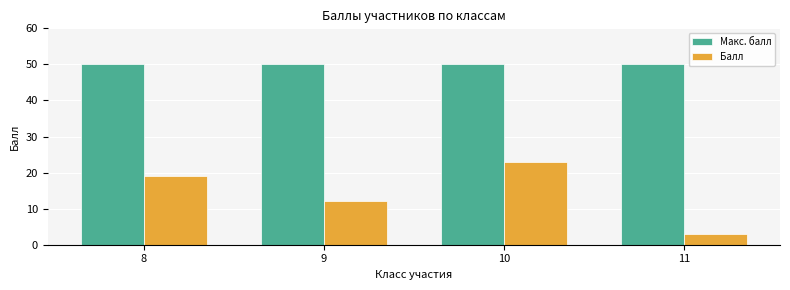

Reading left to right, what are all the values shown in this chart?

Макс. балл: 50	50	50	50
Балл: 19	12	23	3